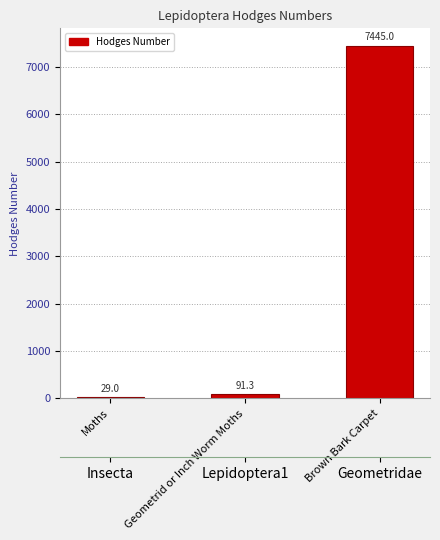

List the labels in order of value, smallest first.

Moths, Geometrid or Inch Worm Moths, Brown Bark Carpet